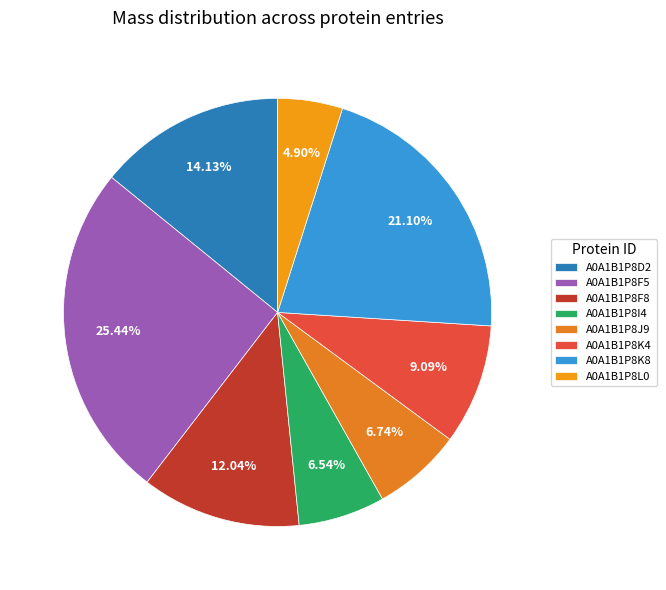

Is A0A1B1P8K8 the majority of the pie?

No